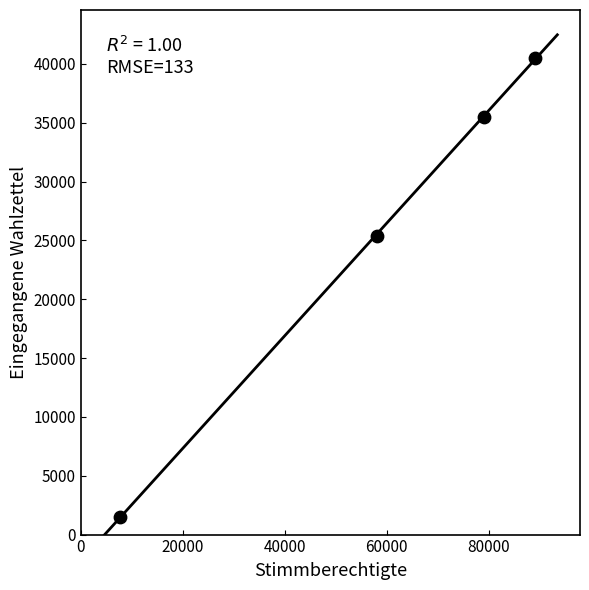

What Y value in the scatter plot is closest to 21009?

25382